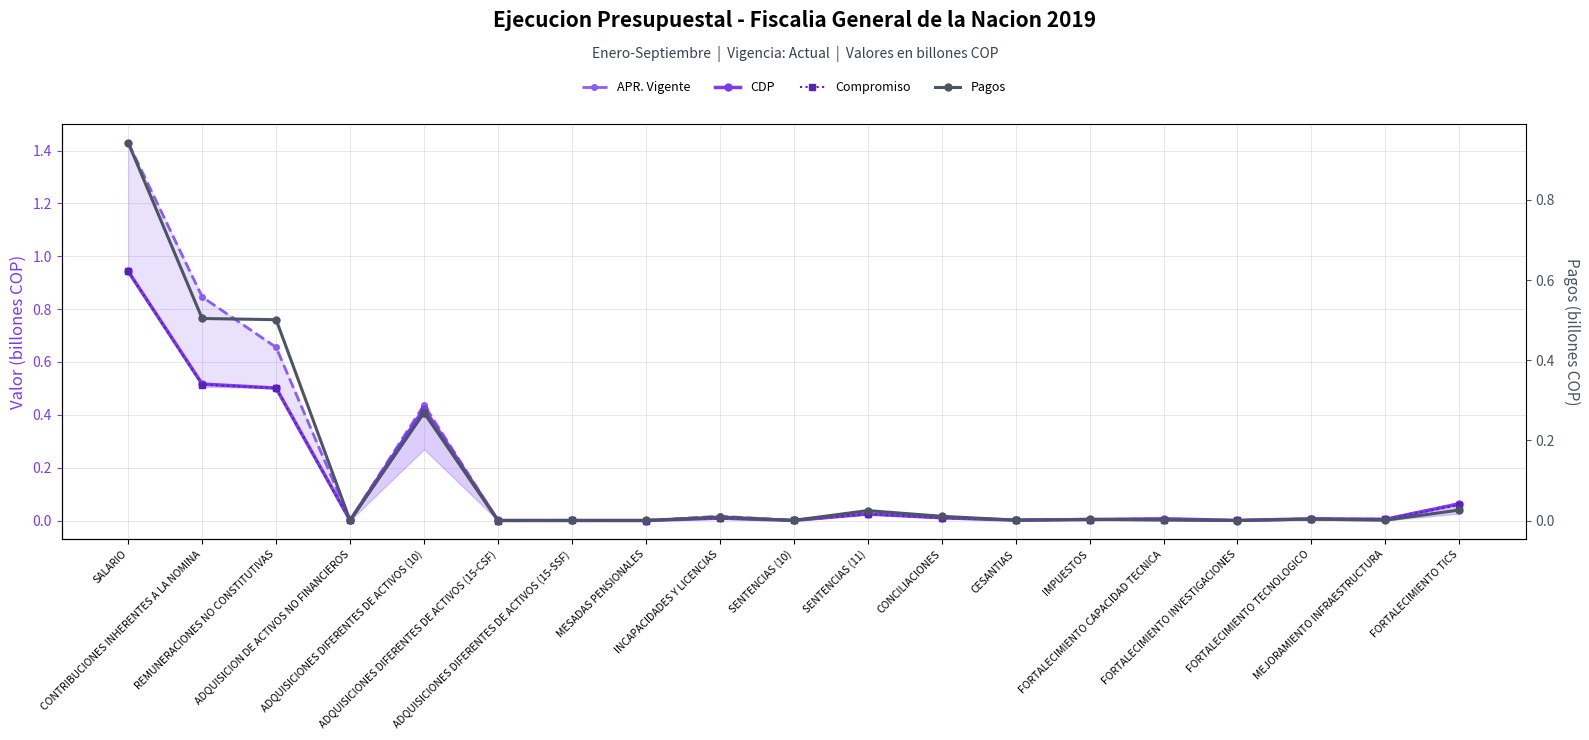

How many lines are shown in the chart?

4